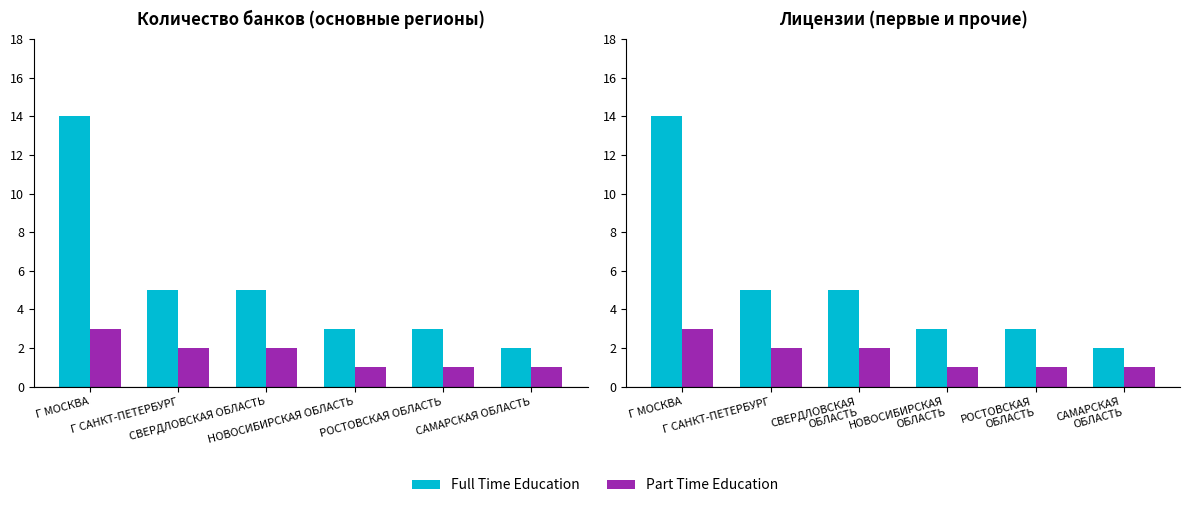

What is the difference between the maximum and minimum values in the Part Time Education series?

2